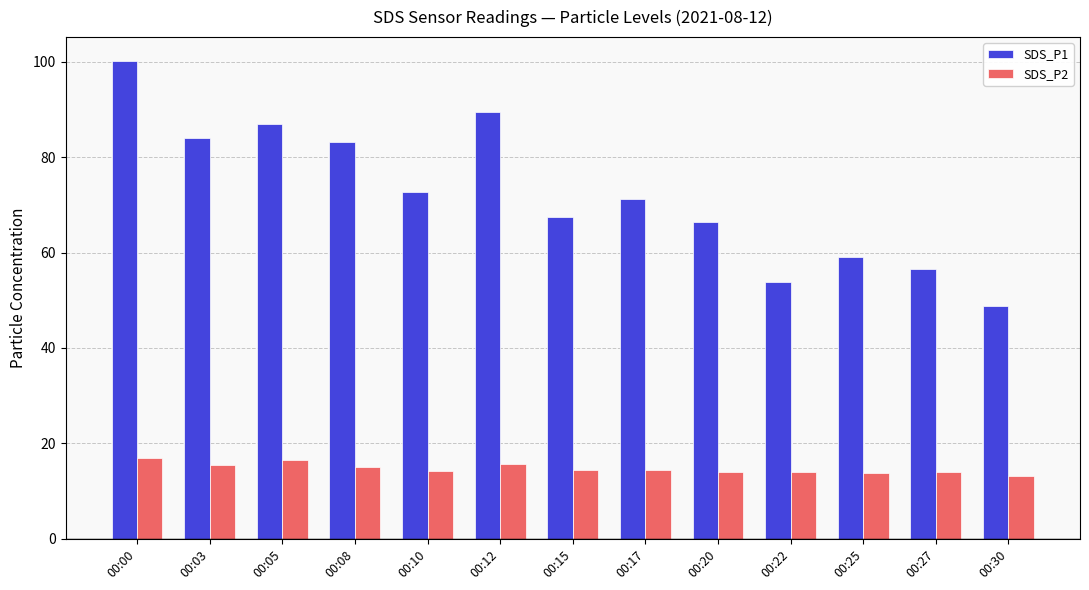

What is the approximate value of SDS_P2 at 00:15?

14.4